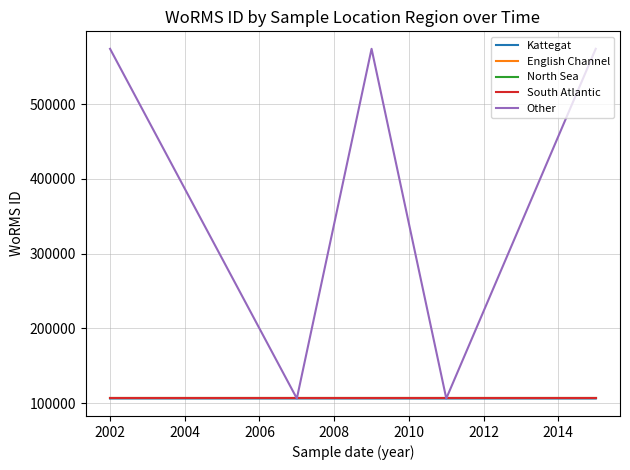

Does the chart display data point markers on the line(s)?

No